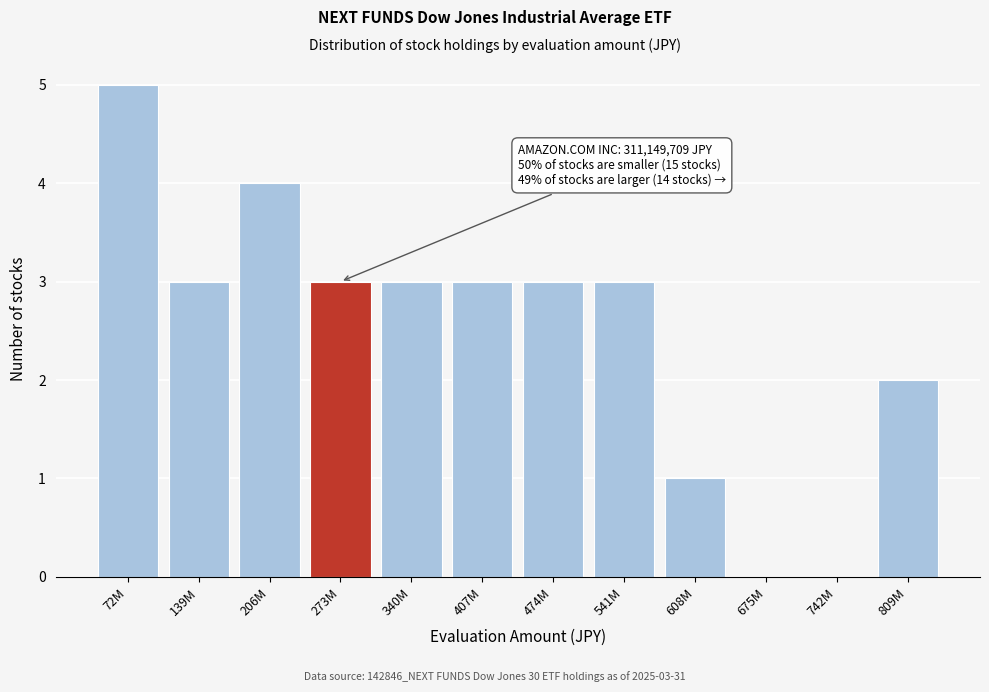

Reading left to right, extract all data points from this chart.

72M=5	139M=3	206M=4	273M=3	340M=3	407M=3	474M=3	541M=3	608M=1	675M=0	742M=0	809M=2